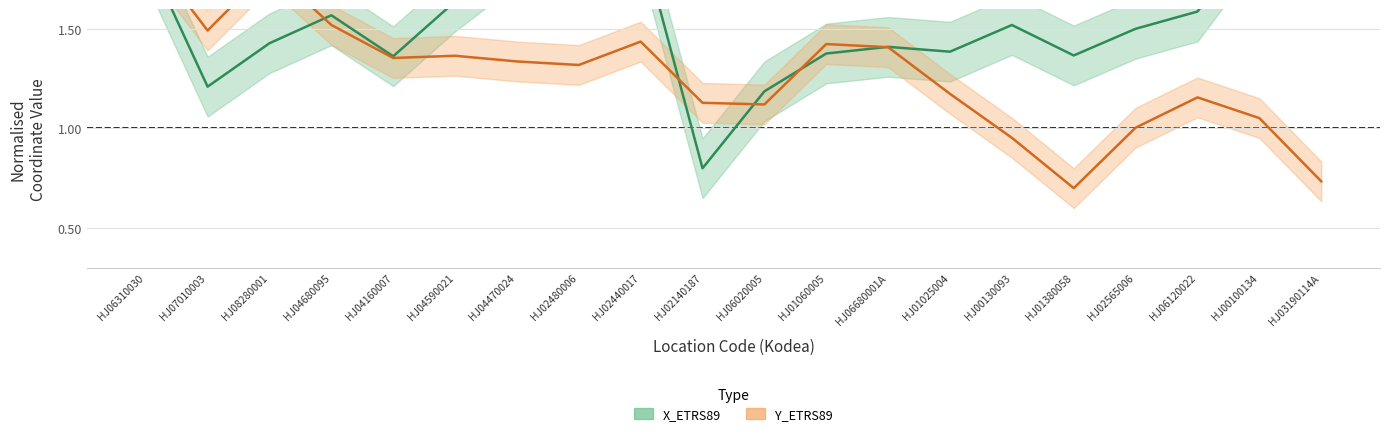

True or false: X_ETRS89 has a value of 3.1 at HJ02480006.

False